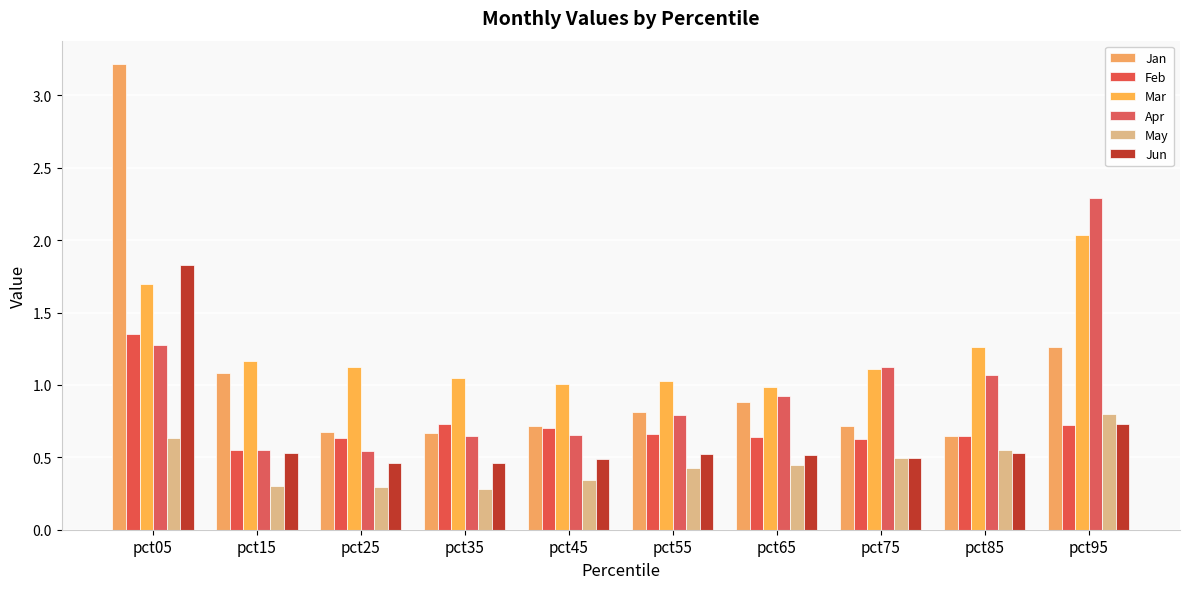

How many series are shown in this chart?

6